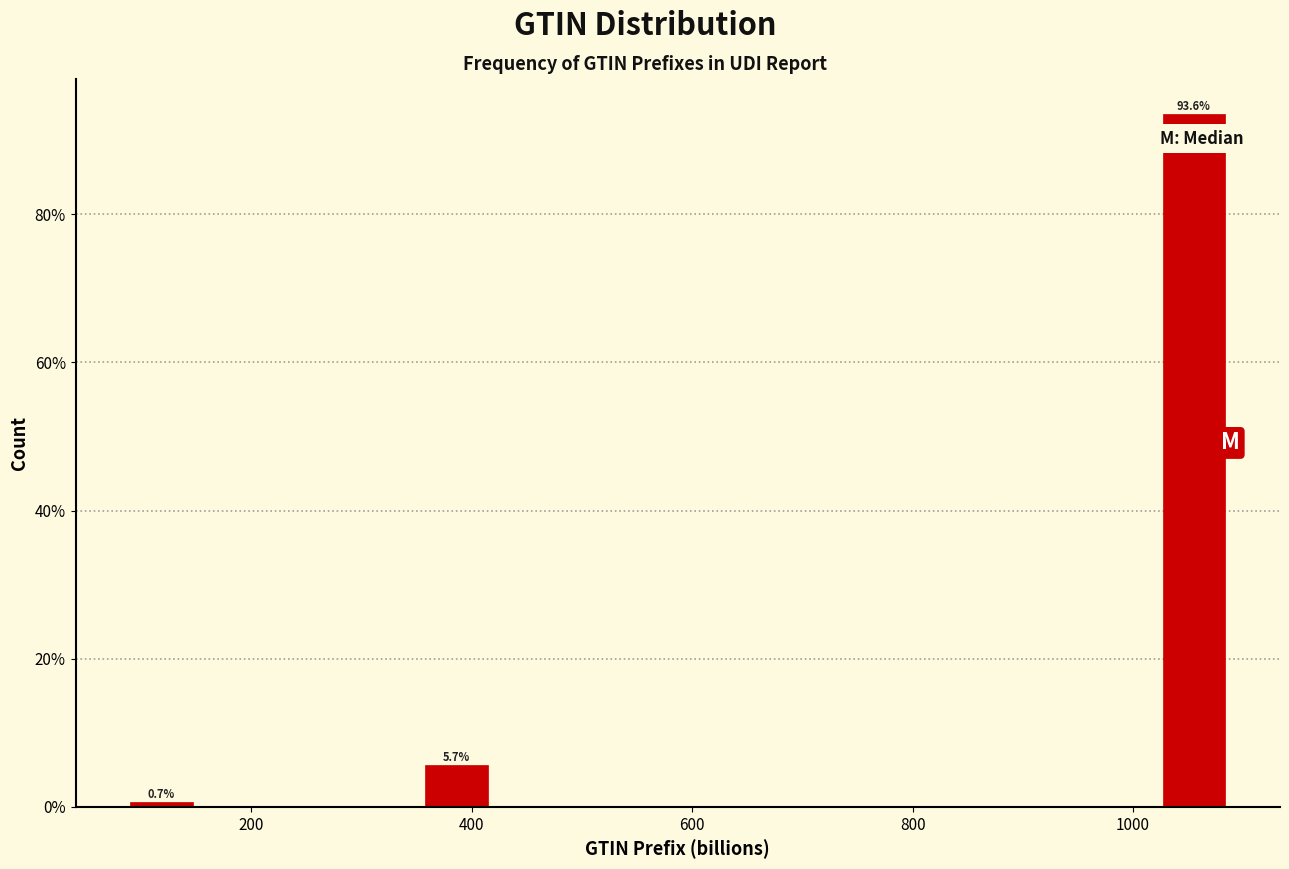

Read against the x-axis, roughly where is the centre of the tallest bar?

1060